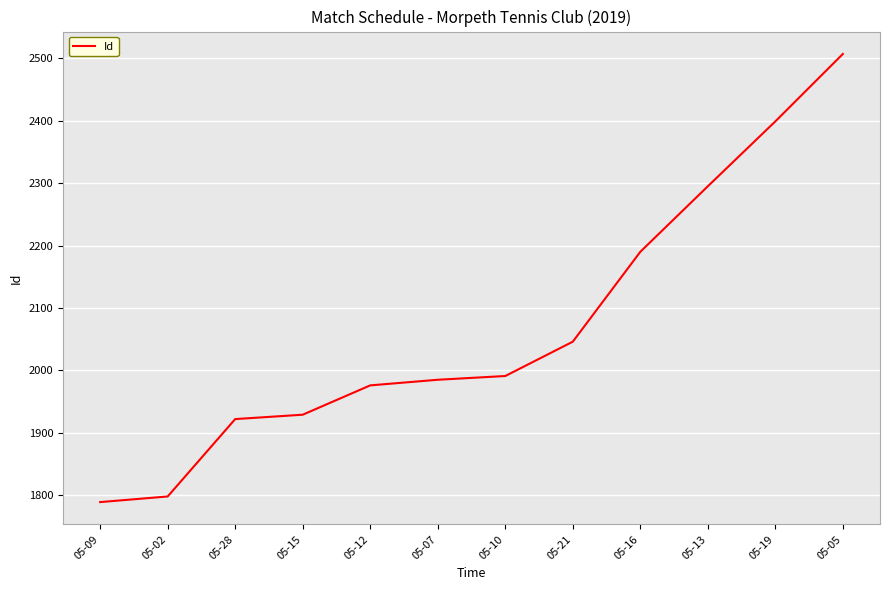

The value at 05-13 is 3799. True or false?

False